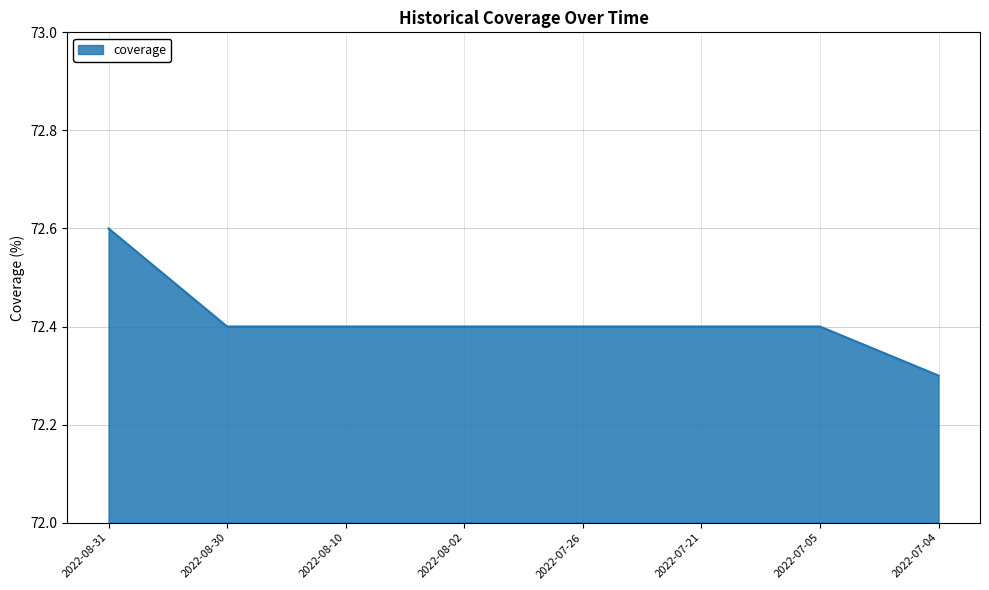

Reading right to left, what are all the values shown in this chart?

2022-07-04=72.3	2022-07-05=72.4	2022-07-21=72.4	2022-07-26=72.4	2022-08-02=72.4	2022-08-10=72.4	2022-08-30=72.4	2022-08-31=72.6